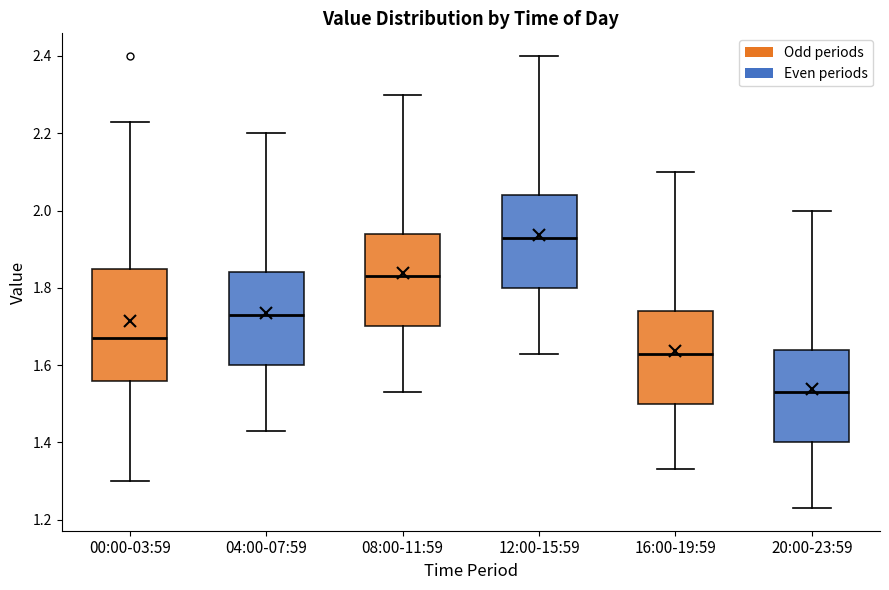

Which box is the tallest, from its lower edge to its upper edge?

00:00-03:59